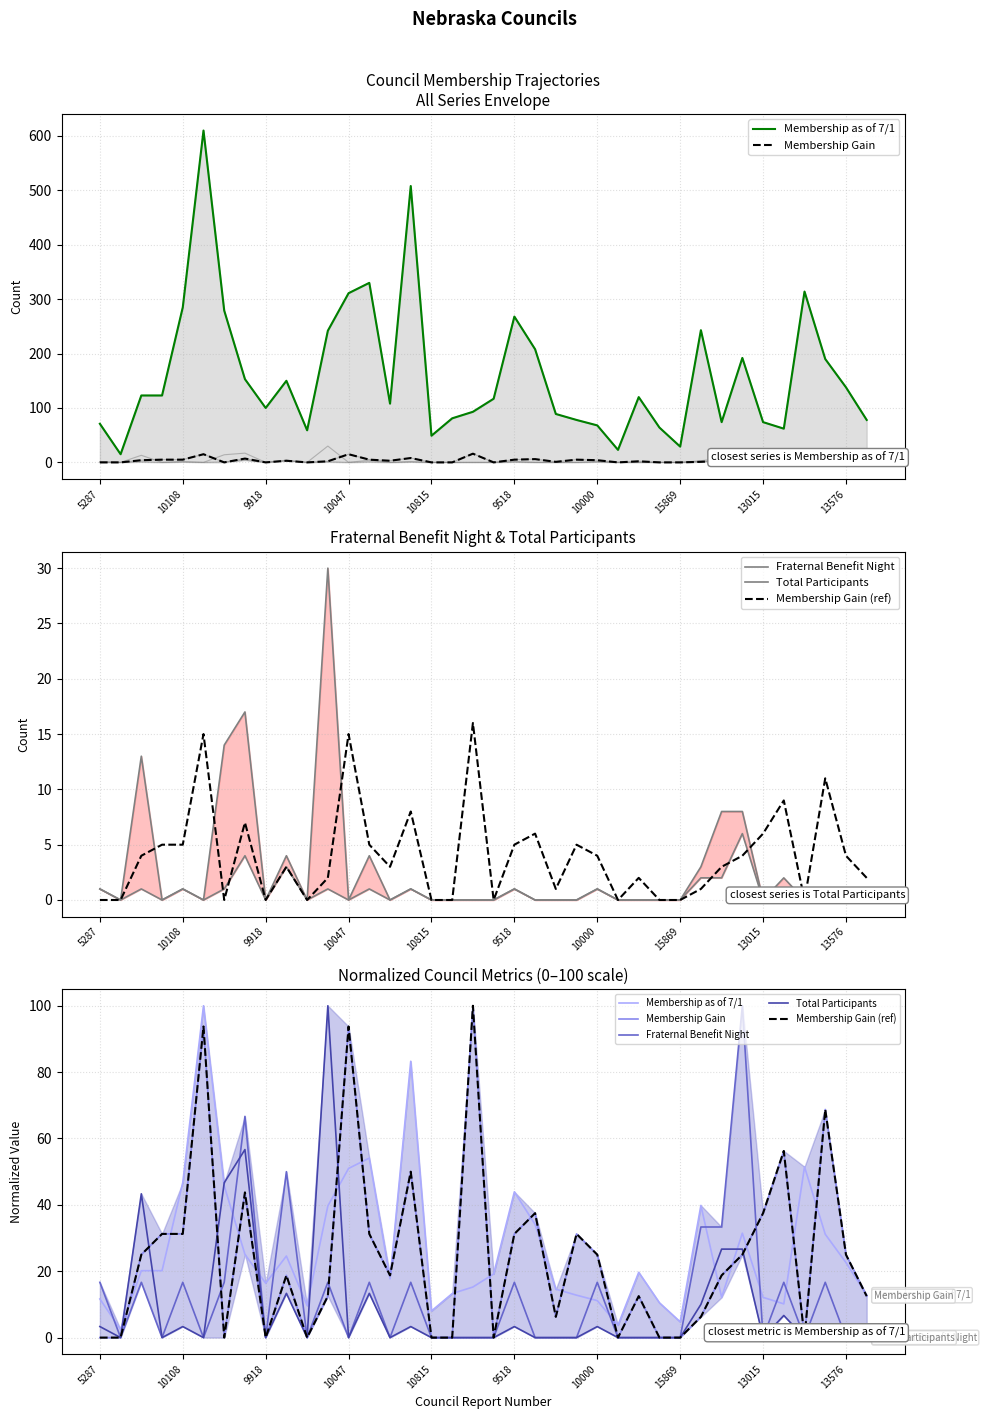

True or false: Membership Gain (ref) and Total Participants intersect in this chart.

True